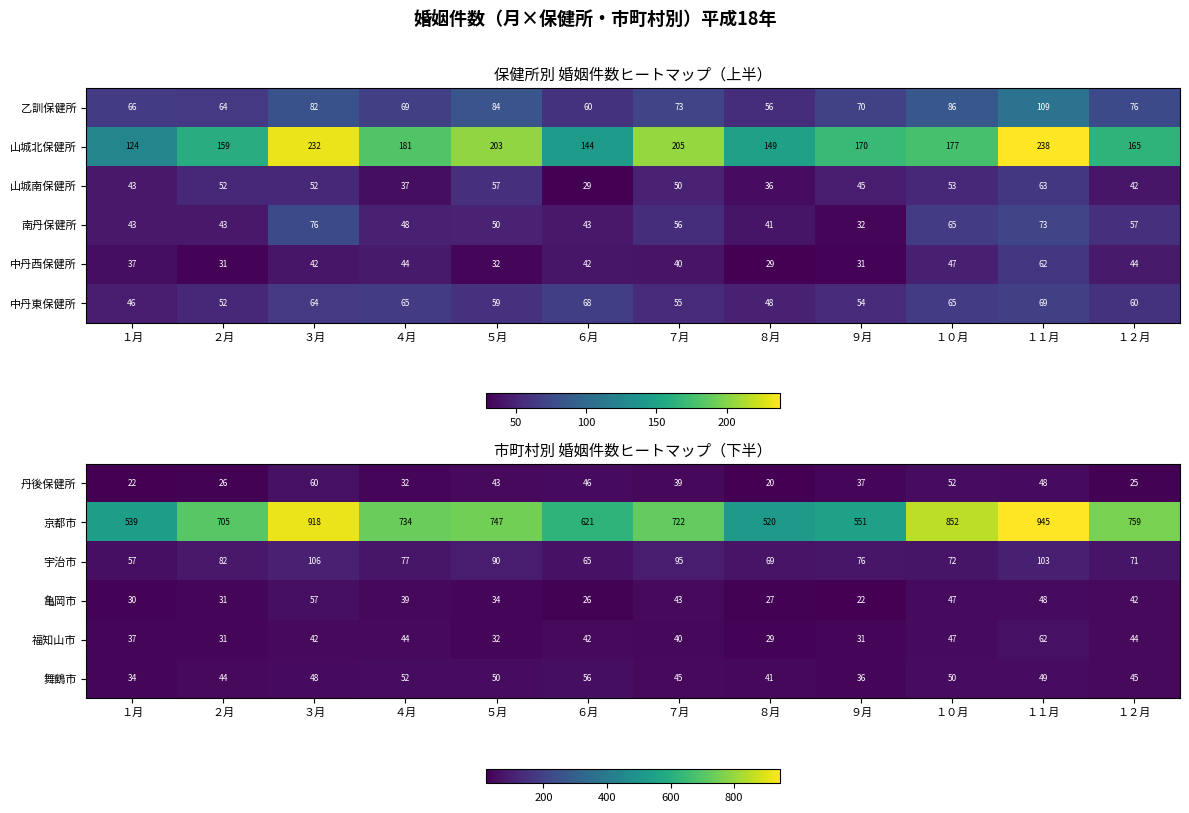

Count the 京都市 values in the range 621 to 852.

7